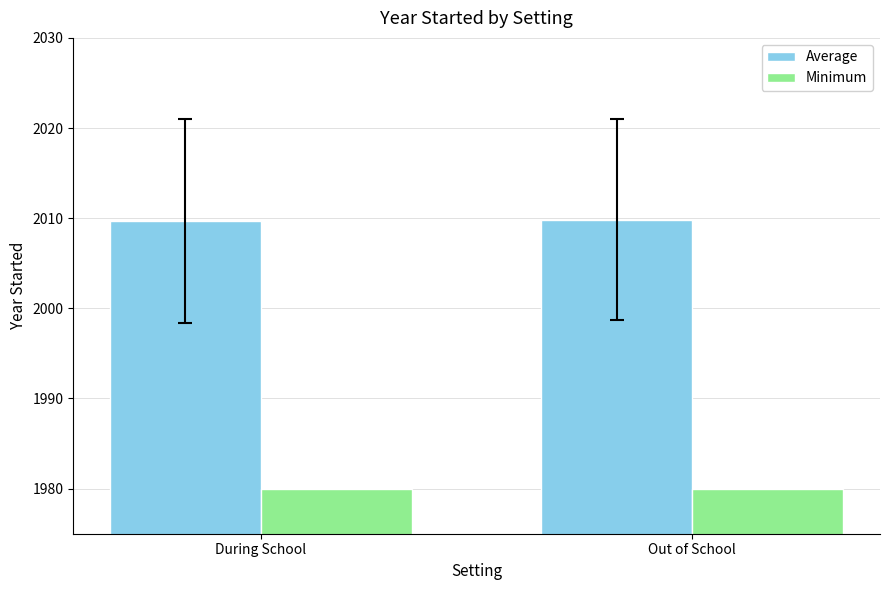

Is the value of Minimum at During School greater than the value of Average at During School?

No